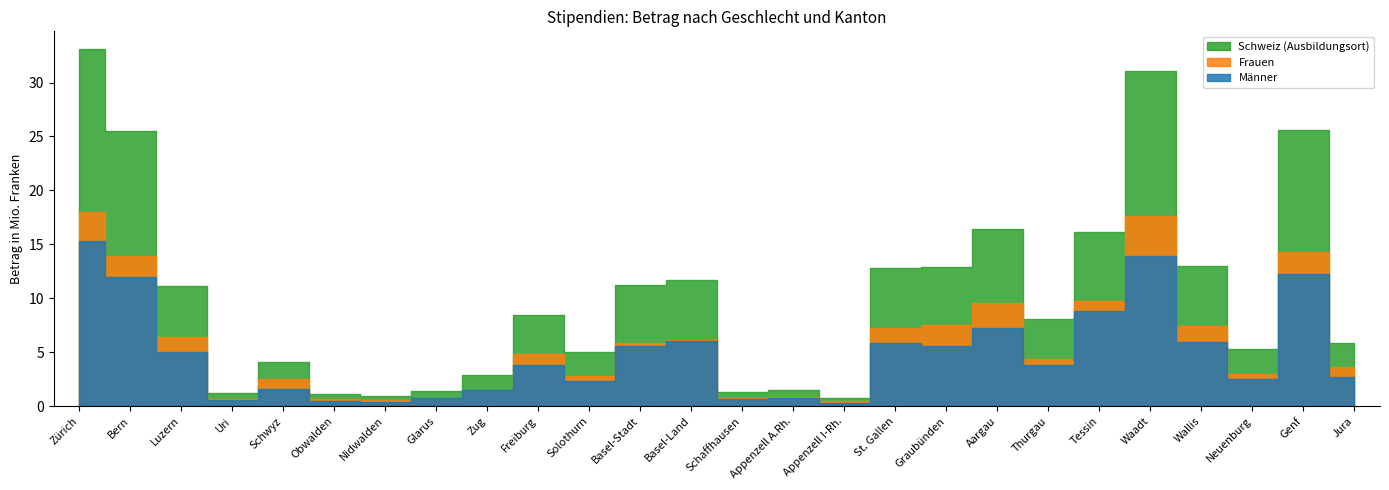

Which series has the widest spread of values?

Schweiz